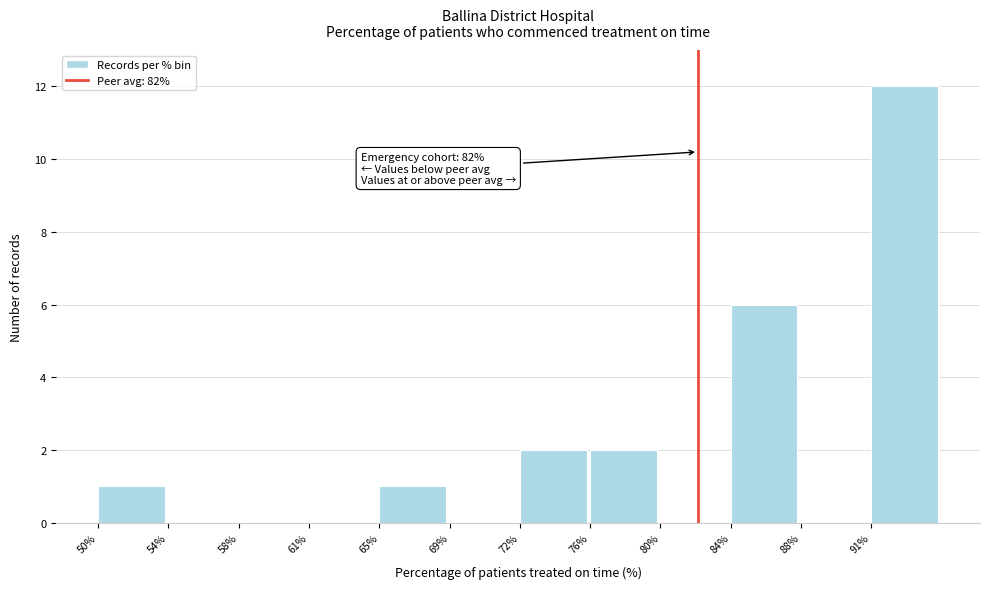

Reading right to left, extract all data points from this chart.

91%=12	88%=0	84%=6	80%=0	76%=2	72%=2	69%=0	65%=1	61%=0	58%=0	54%=0	50%=1